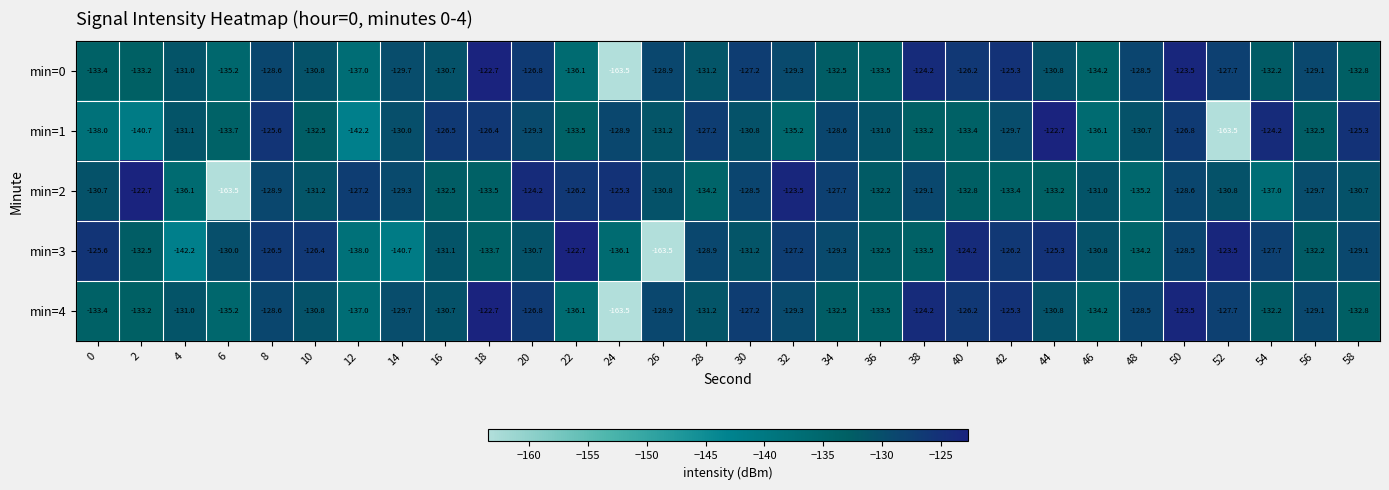

The min=4 series shows -214.9 at 34. True or false?

False